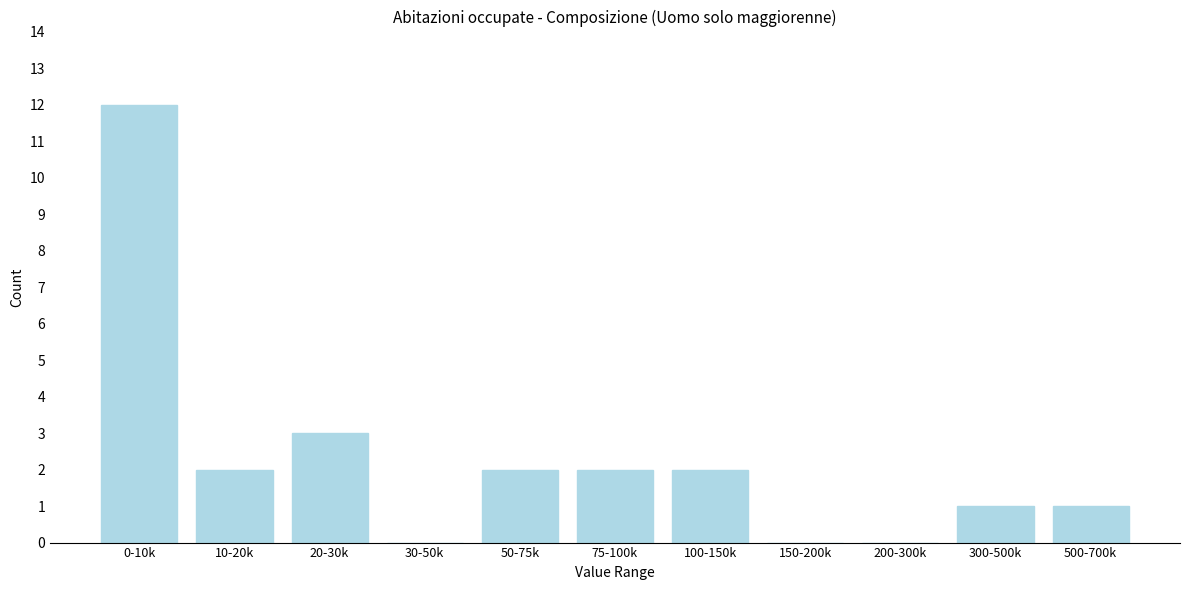

Reading left to right, list all the values displayed in this chart.

0-10k=12	10-20k=2	20-30k=3	30-50k=0	50-75k=2	75-100k=2	100-150k=2	150-200k=0	200-300k=0	300-500k=1	500-700k=1